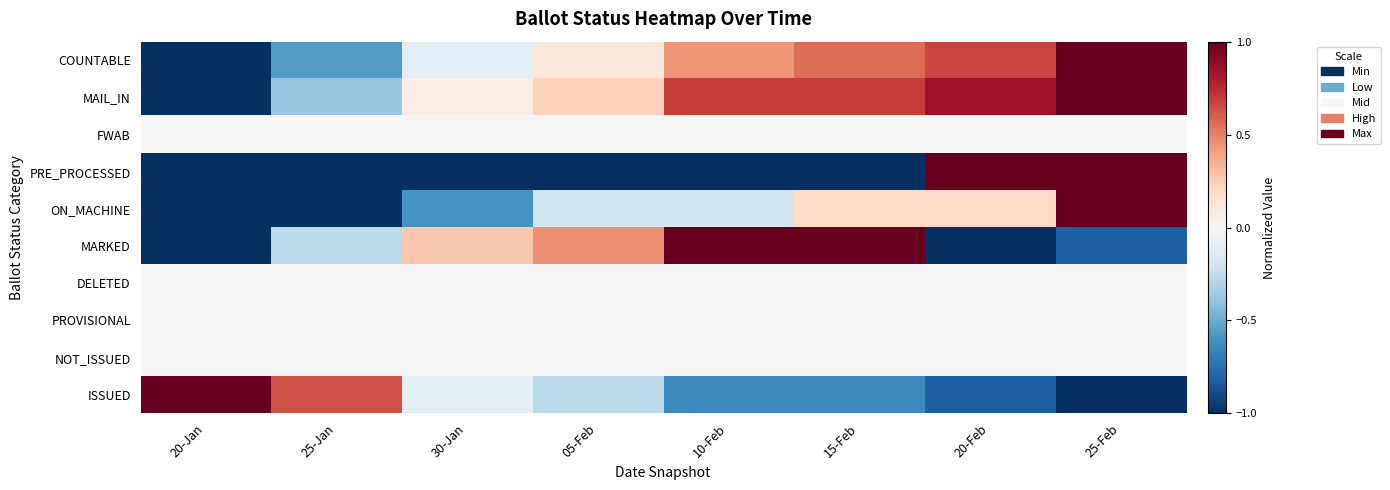

What is the minimum value shown in the chart?

-1.0